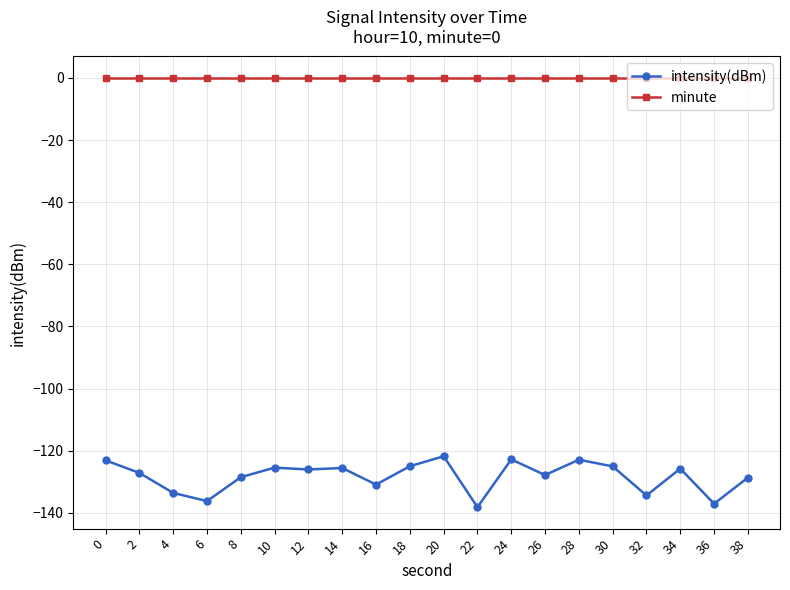

The value of intensity(dBm) at 30 is -125.0. True or false?

True